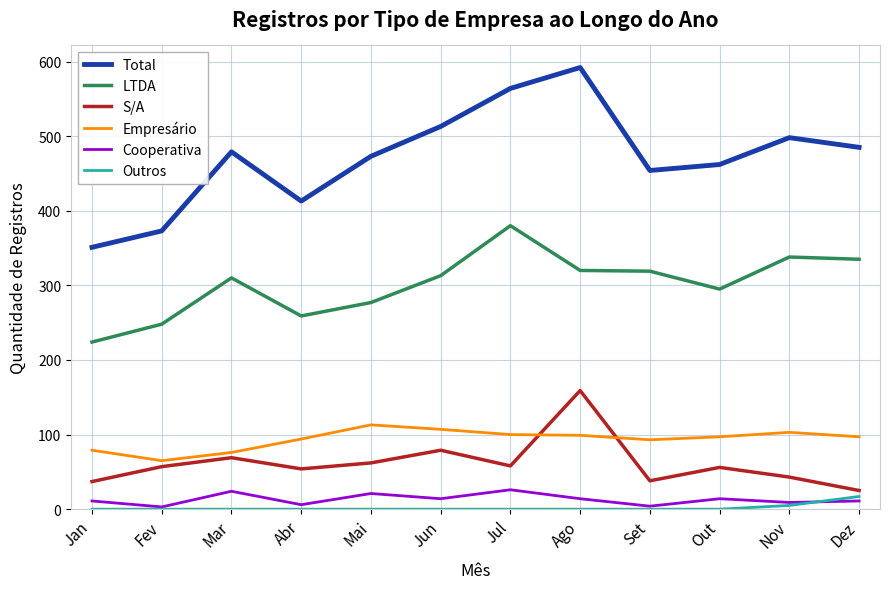

At which category does the chart reach its peak across all series?

Ago